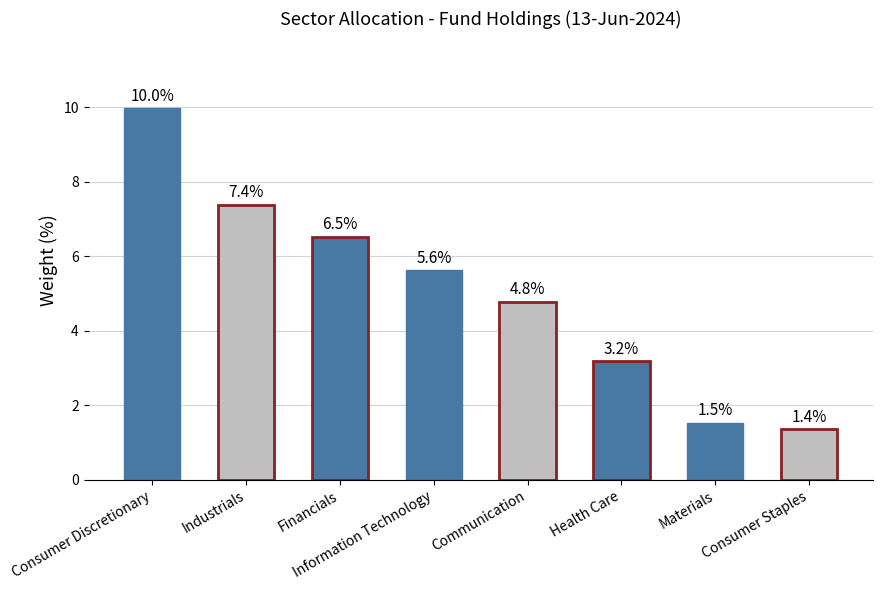

What is the smallest value displayed?

1.4